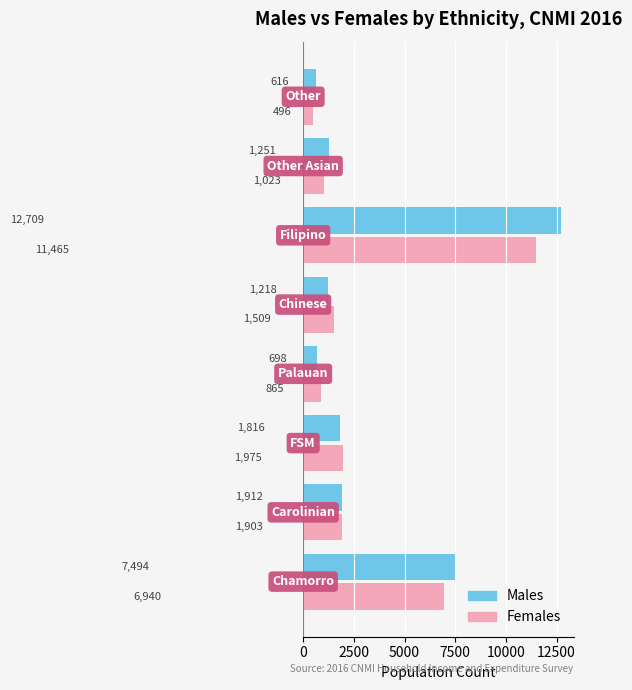

What is the difference between the second highest and minimum values in the Females series?

6444